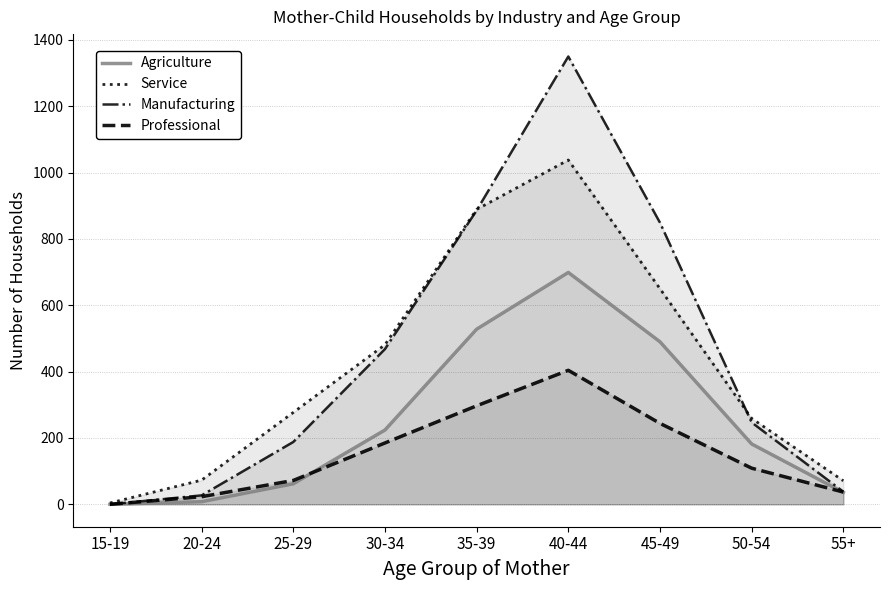

Rank the series by their maximum value, from lowest to highest.

Professional, Agriculture, Service, Manufacturing